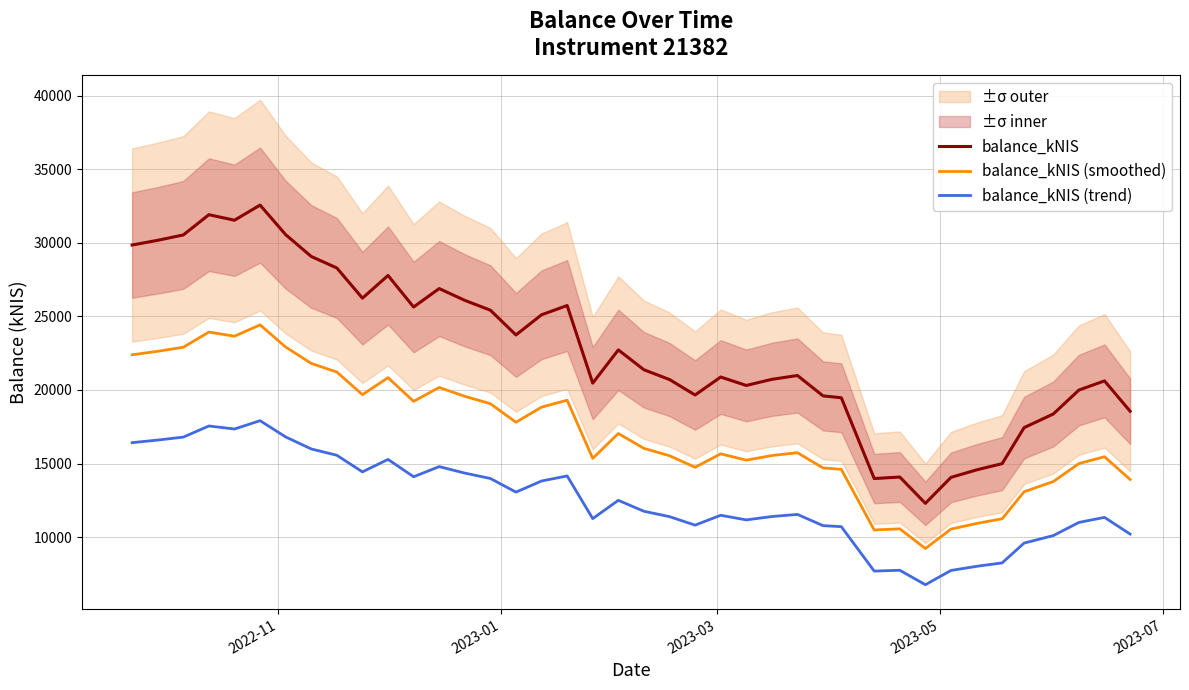

What is the minimum value for balance_kNIS (trend)?

6761.8